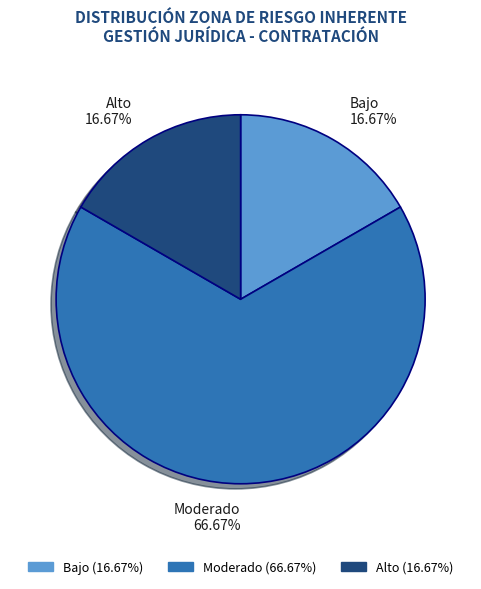

What is the ratio of the value at Moderado to the value at Bajo?

4.0